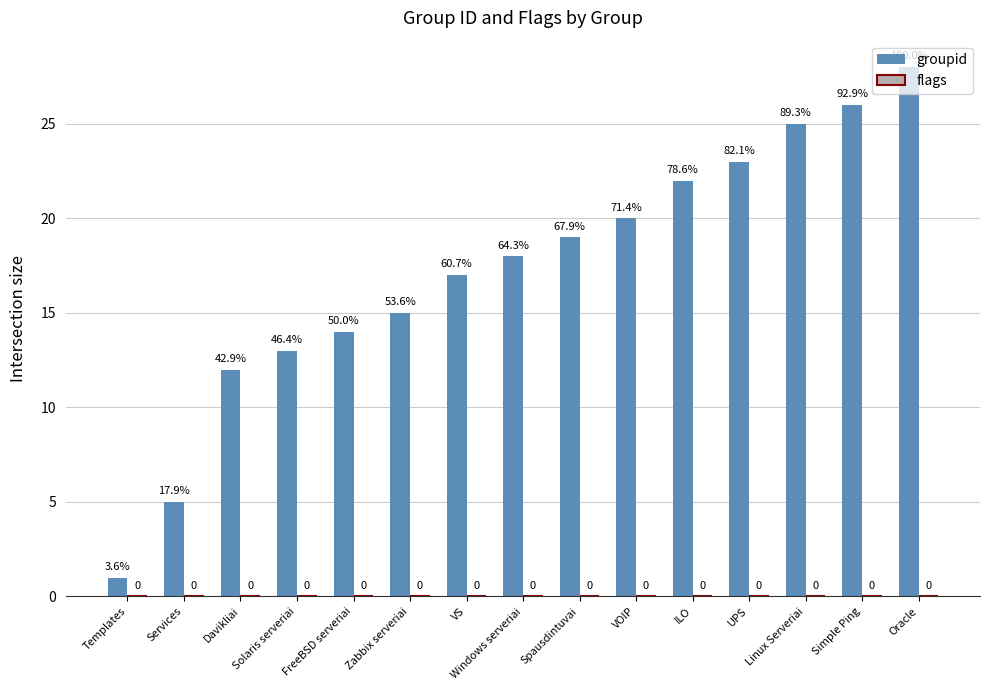

How many bars are there in total?

15